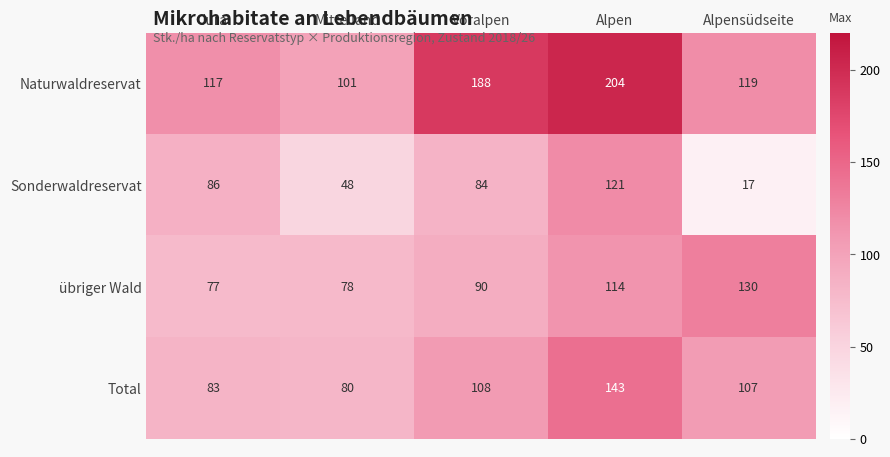

List the series in order of their peak value, lowest first.

Sonderwaldreservat, übriger Wald, Total, Naturwaldreservat